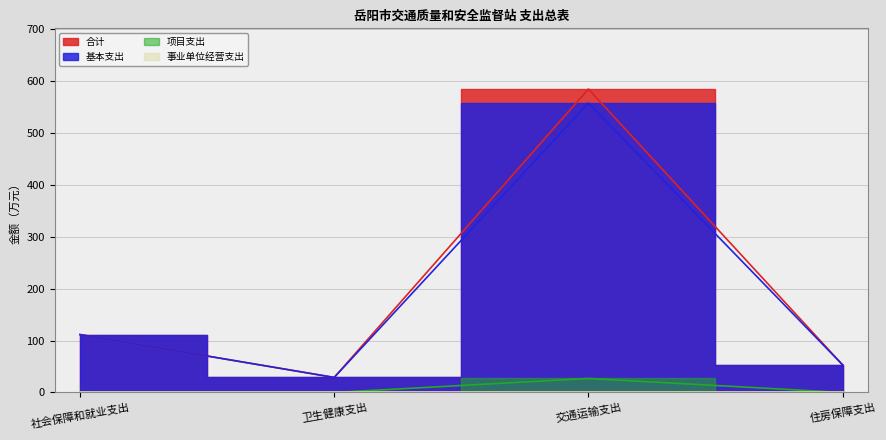

Is the value of 合计 at 住房保障支出 greater than the value of 基本支出 at 住房保障支出?

No